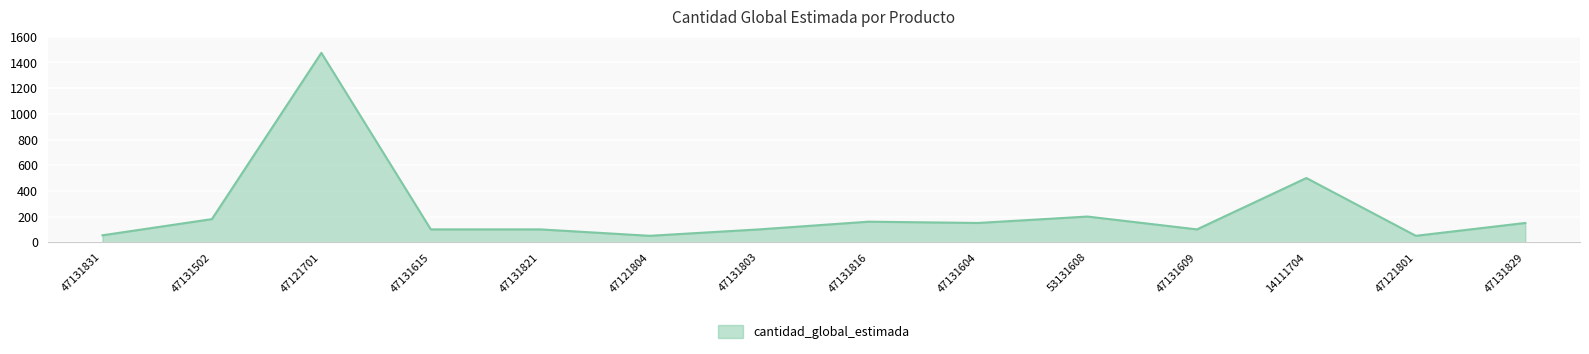

At which label does the data first exceed 150?

47131502